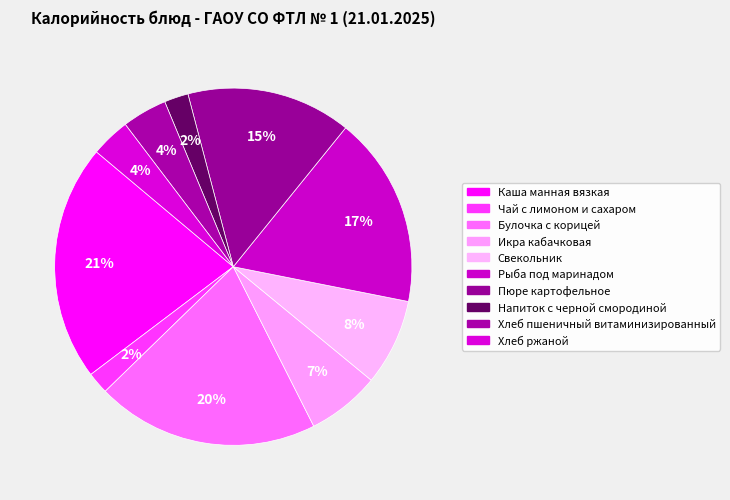

Which slice is the smallest?

Чай с лимоном и сахаром